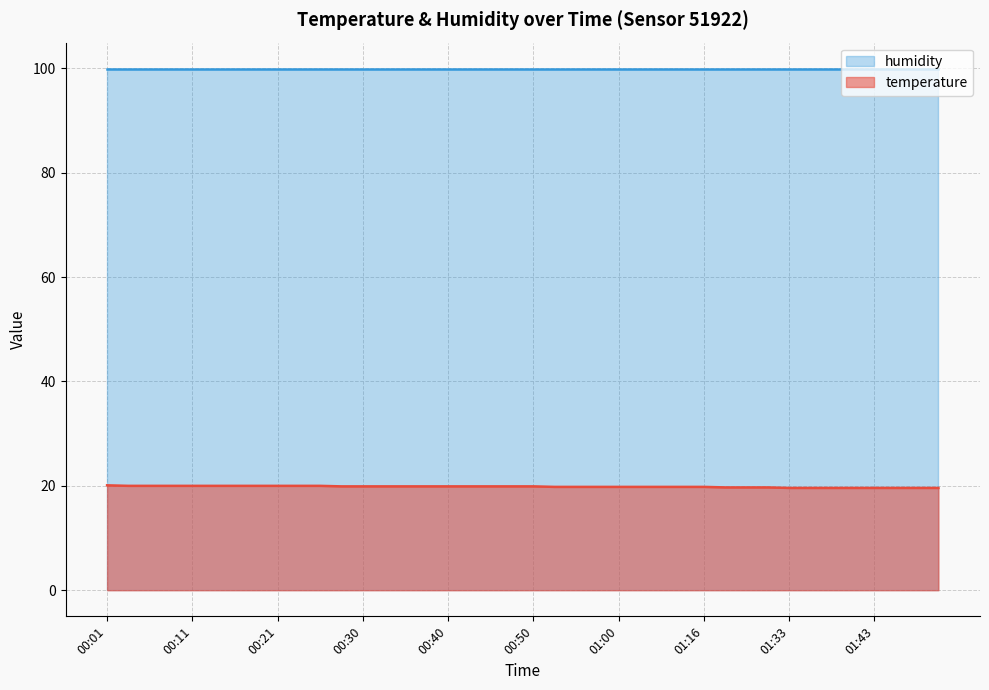

Count the values in the range 19 to 20.

39